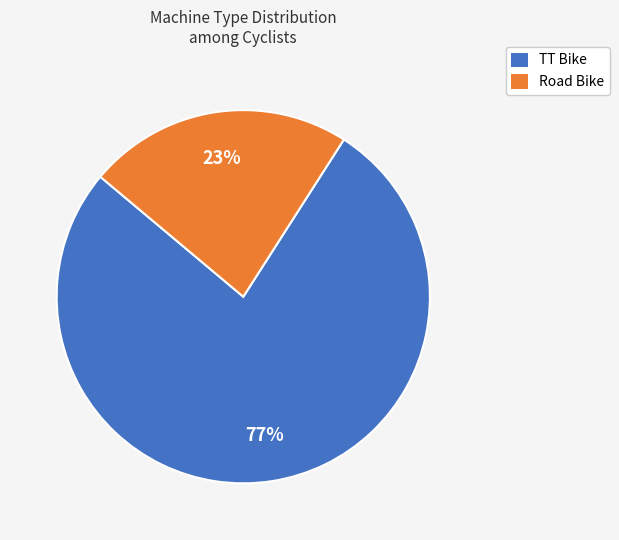

Does any single category account for the majority?

Yes